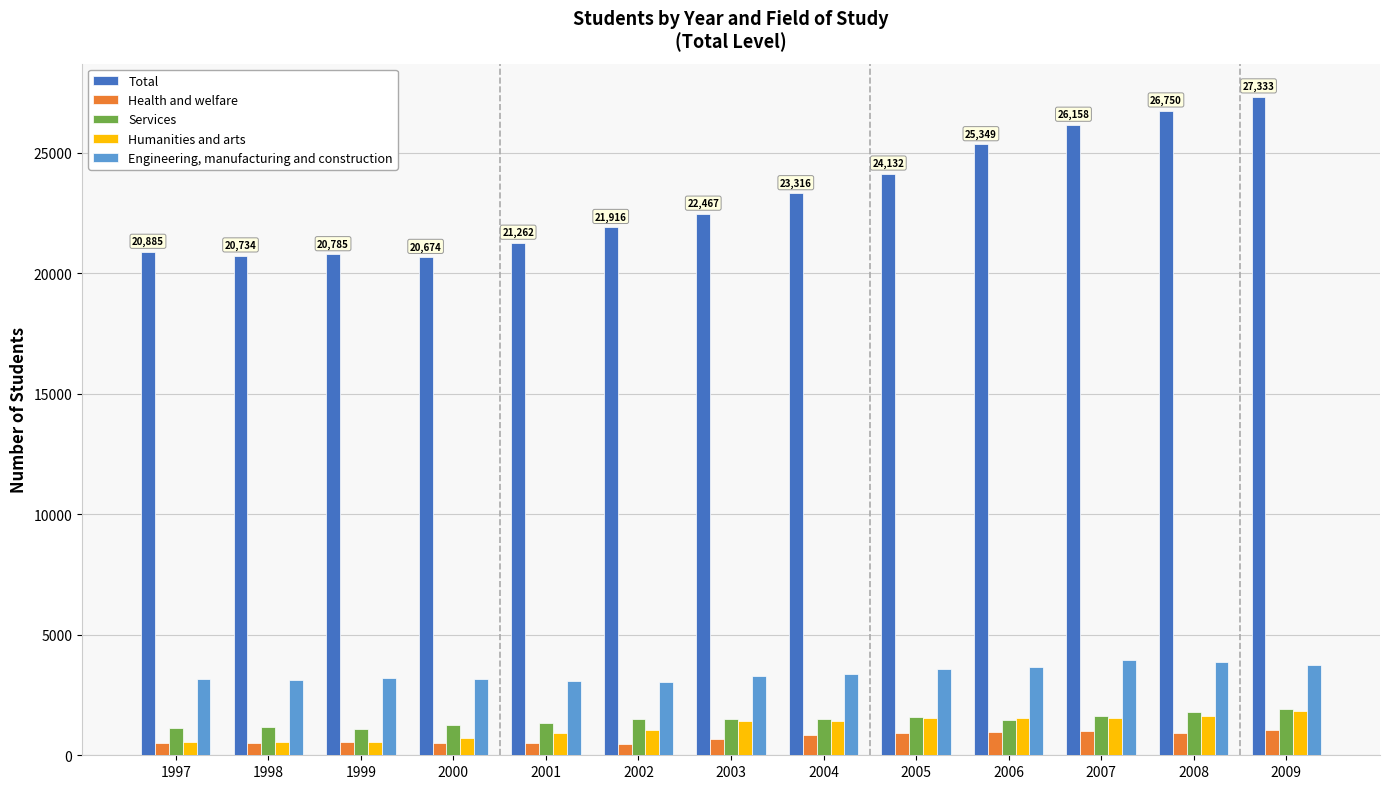

How many data points in Engineering, manufacturing and construction are less than 3289?

6